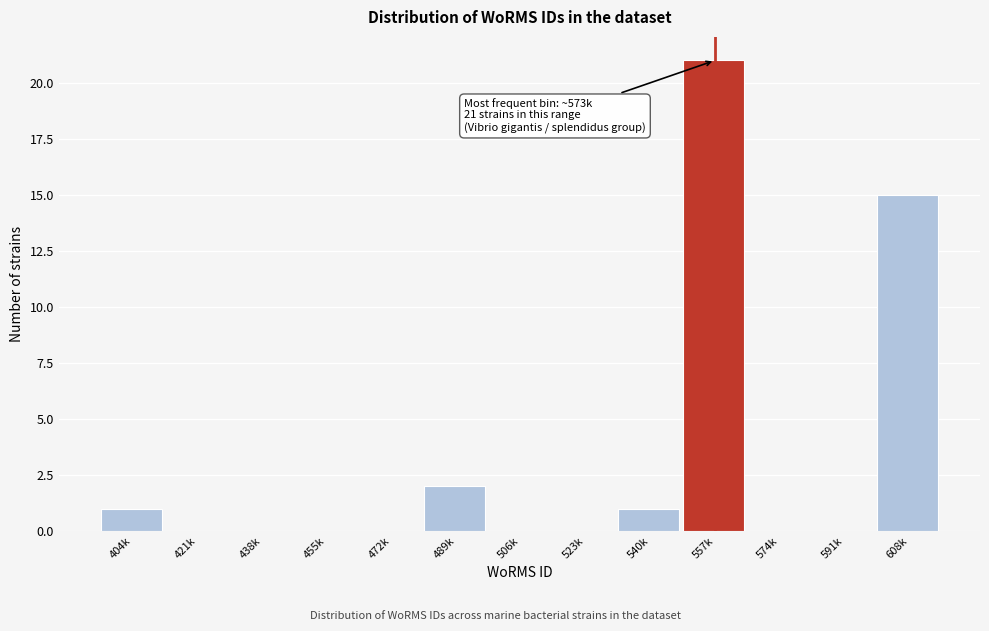

Reading left to right, what are all the values shown in this chart?

404k=1	421k=0	438k=0	455k=0	472k=0	489k=2	506k=0	523k=0	540k=1	557k=21	574k=0	591k=0	608k=15